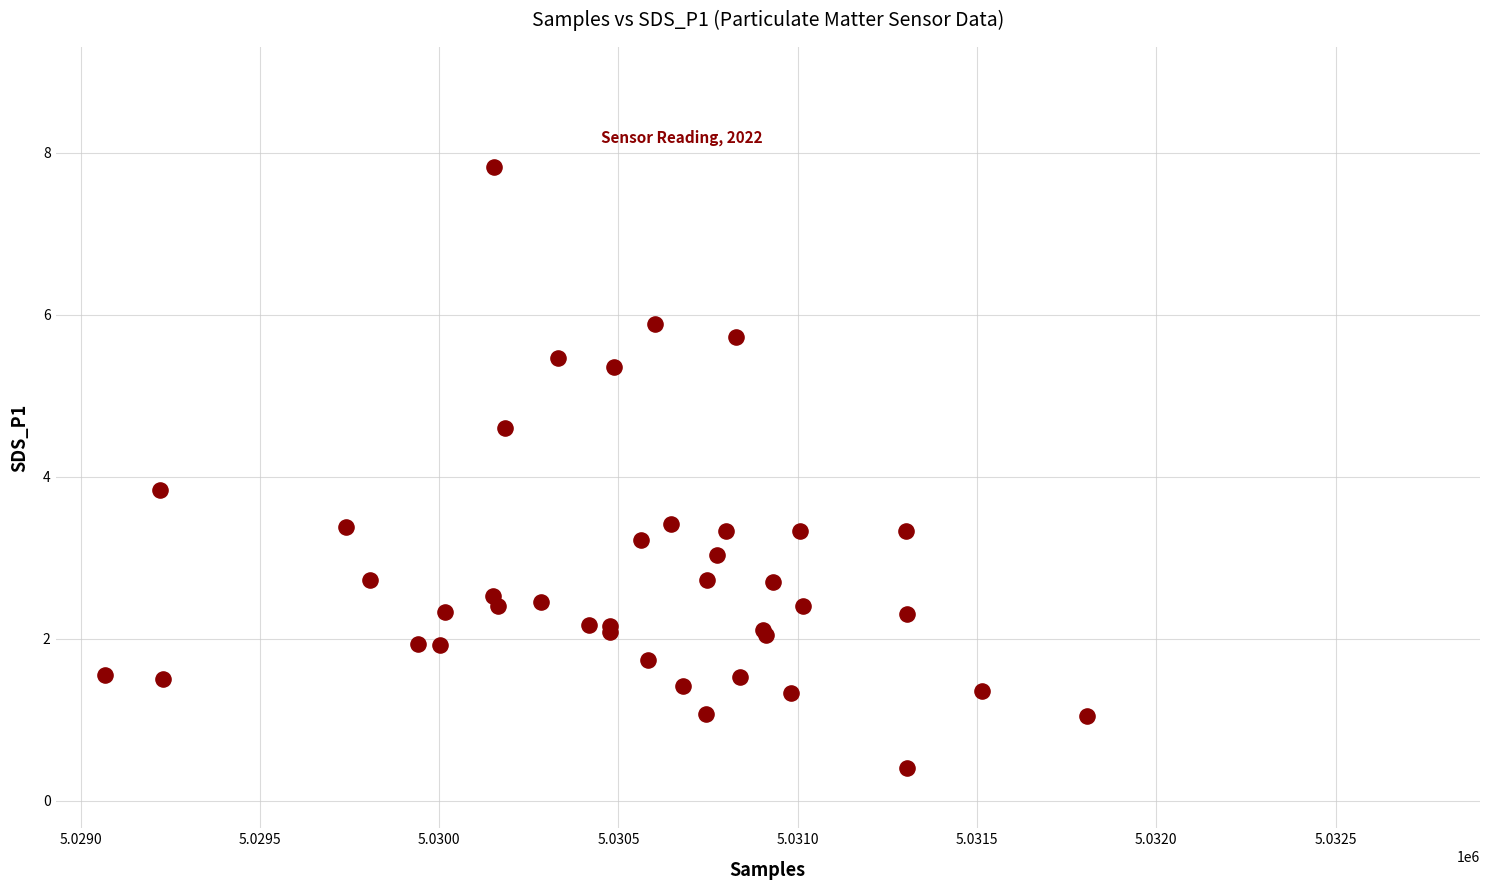

What Y value in the scatter plot is closest to 4?

3.8